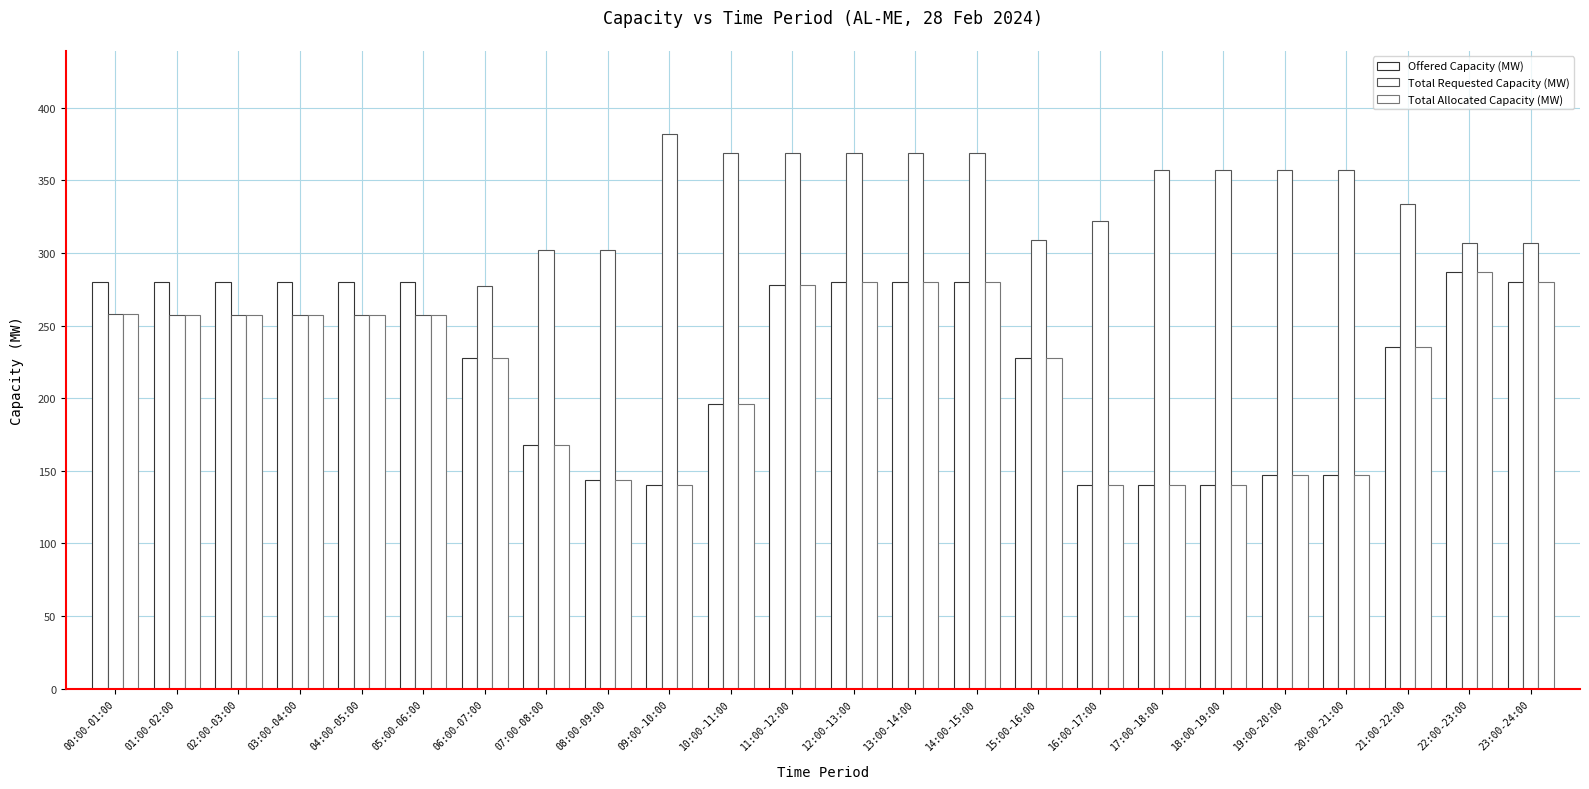

How many series are shown in this chart?

3